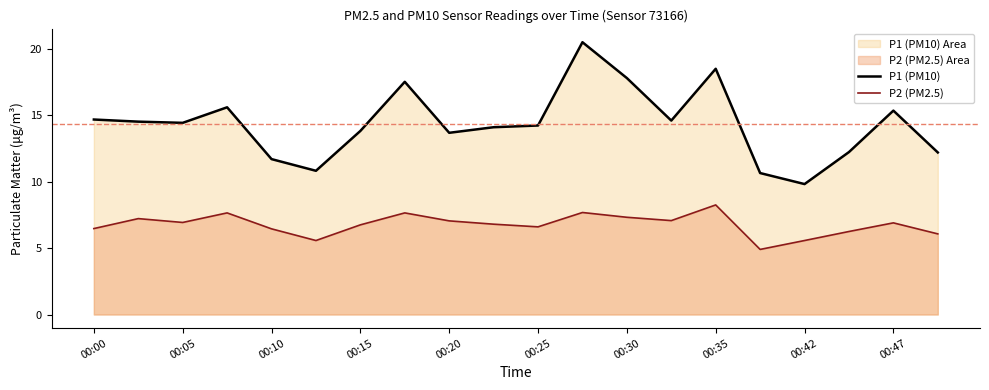

Rank the series by their average value, from highest to lowest.

P1 (PM10), P2 (PM2.5)